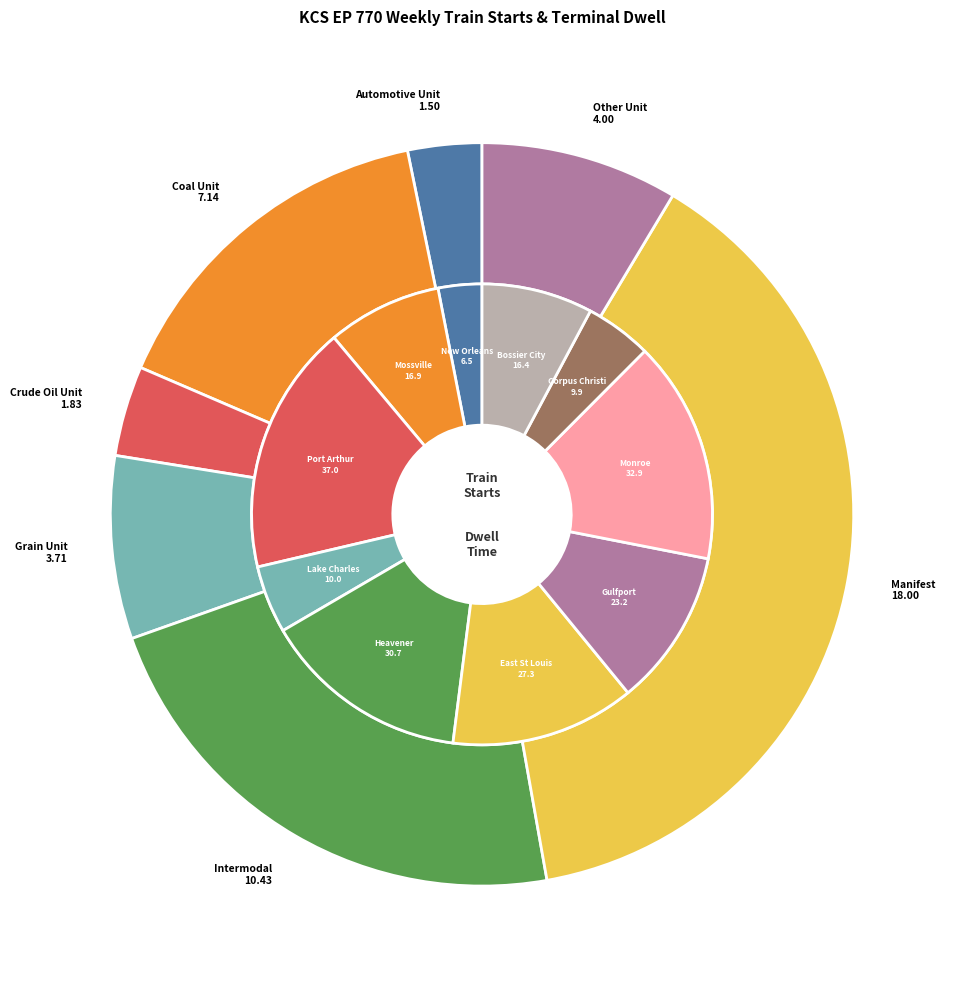

To the nearest percent, what is the difference between the largest and smallest slice percentages?

35%